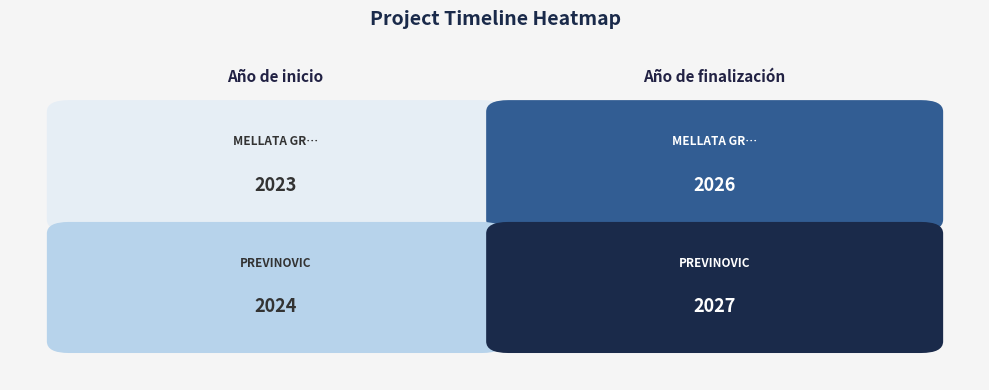

At which label does PREVINOVIC reach its minimum?

Año de inicio